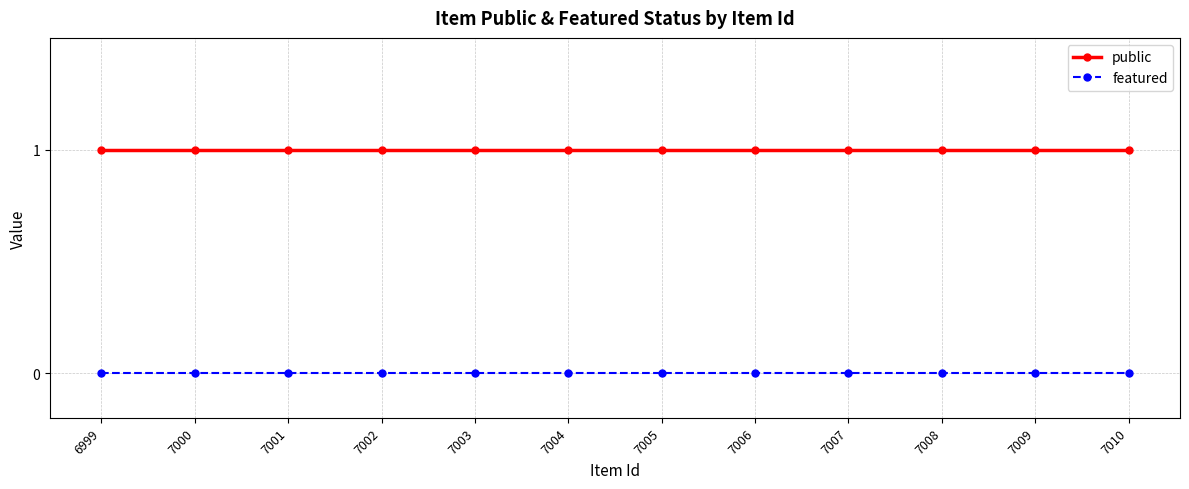

Which series has the largest total across all categories?

public